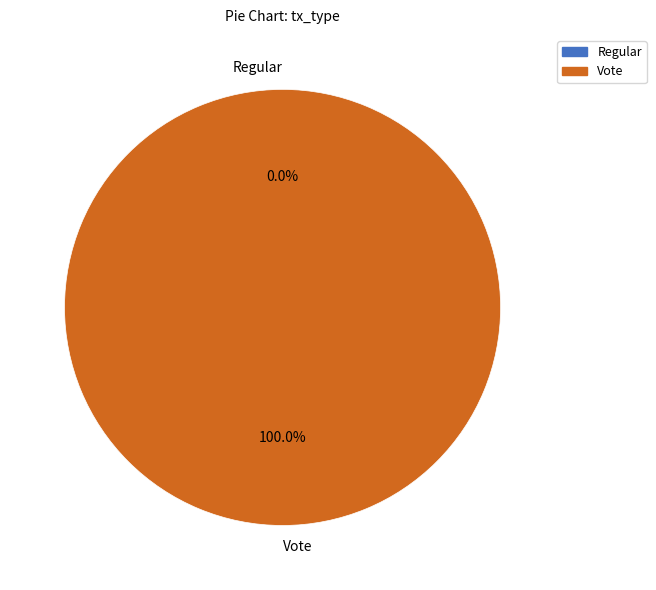

To the nearest percent, what is the combined percentage of Regular and Vote?

100%